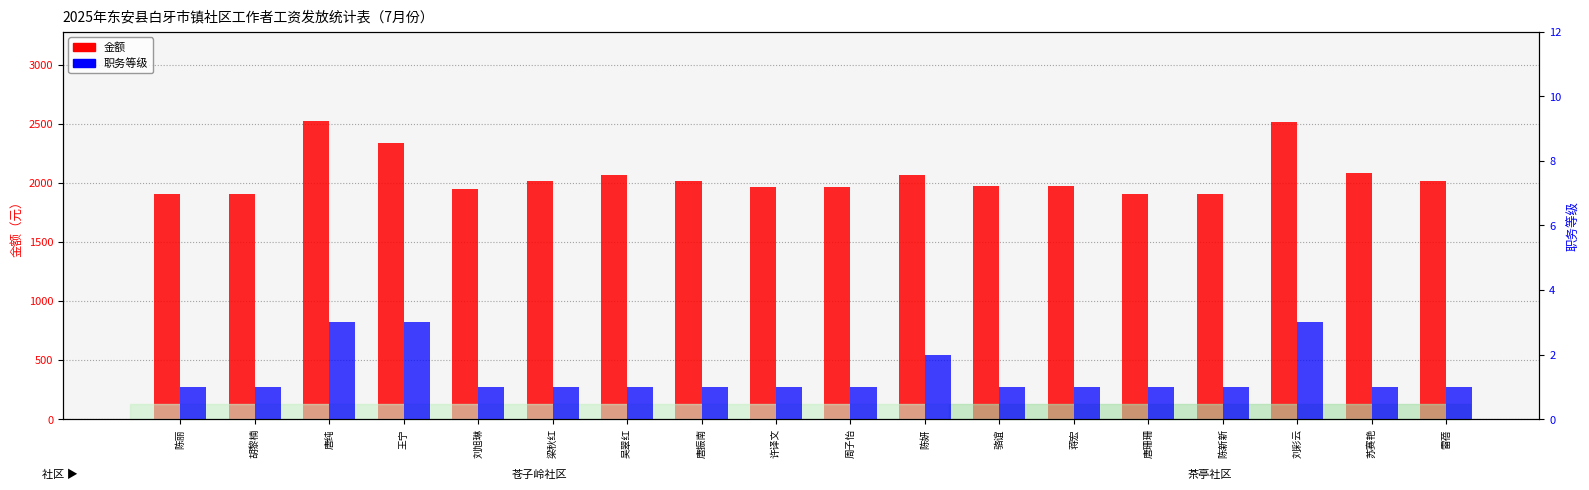

What is the value of the 金额 bar at the 4th from the left?

2337.9